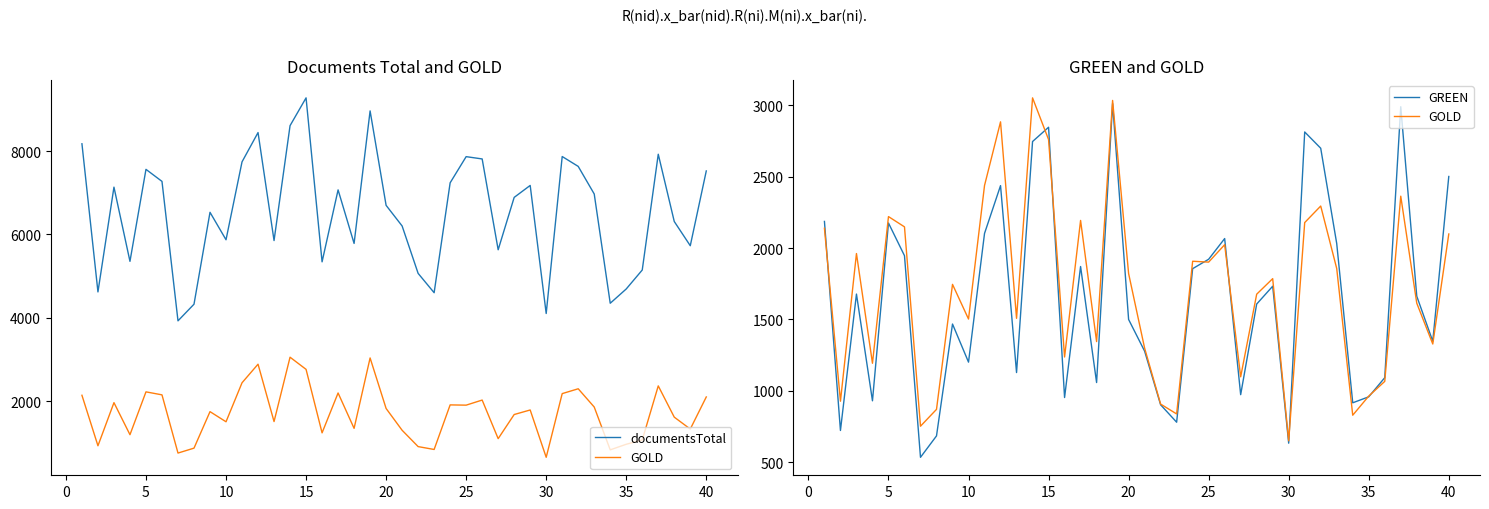

True or false: GOLD and documentsTotal cross at least once.

False